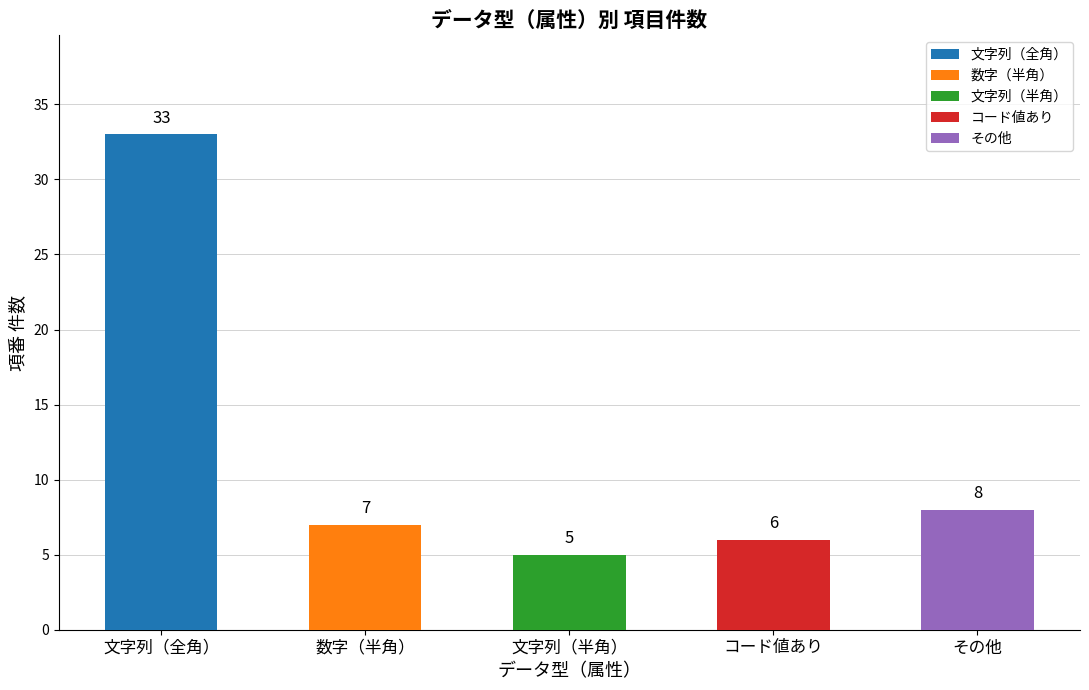

At which label does the data first exceed 7?

文字列（全角）